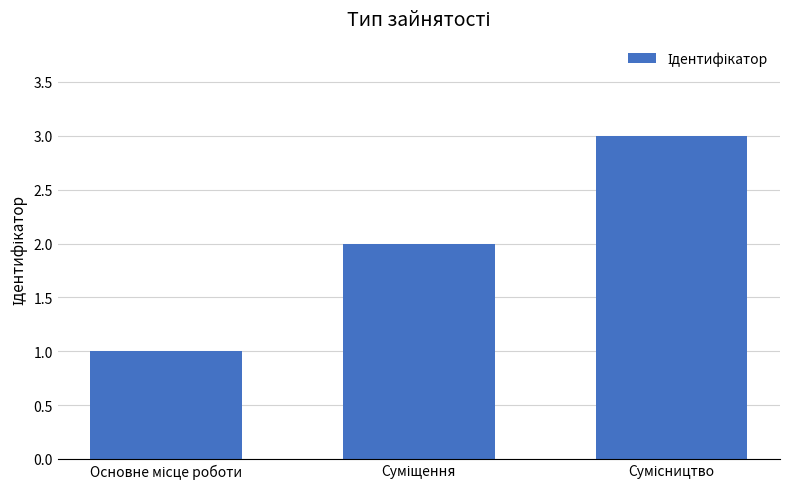

Does the chart contain any negative values?

No